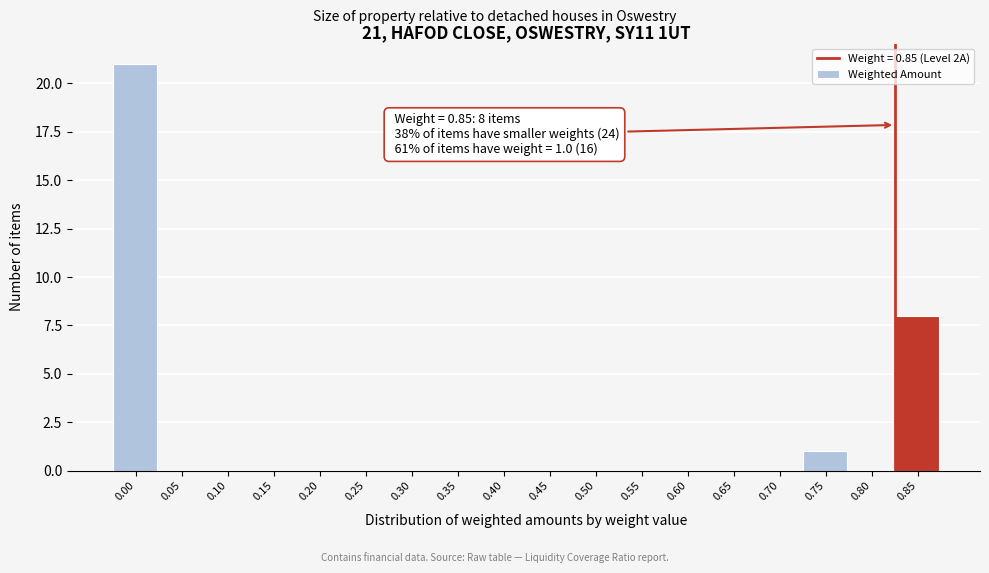

Reading right to left, extract all data points from this chart.

0.85=8	0.80=0	0.75=1	0.70=0	0.65=0	0.60=0	0.55=0	0.50=0	0.45=0	0.40=0	0.35=0	0.30=0	0.25=0	0.20=0	0.15=0	0.10=0	0.05=0	0.00=21